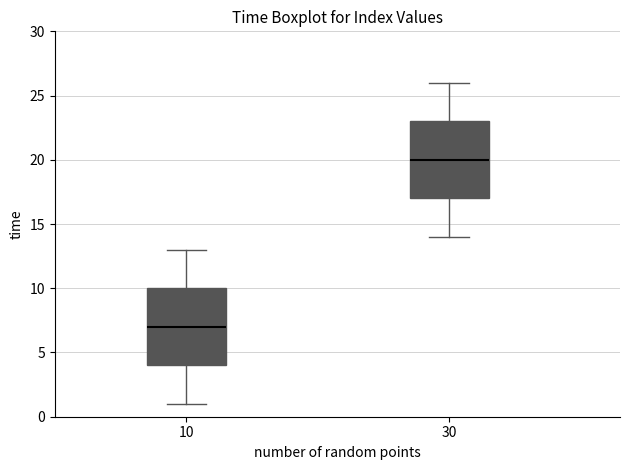

Reading left to right, read every box against the y-axis: the position of its median line, the range the box covers, and the ends of its whiskers. The values are not printed on the chart, so give them approximately, as read against the axis.

10: median 7, box 4 to 10, whiskers 1 to 13
30: median 20, box 17 to 23, whiskers 14 to 26